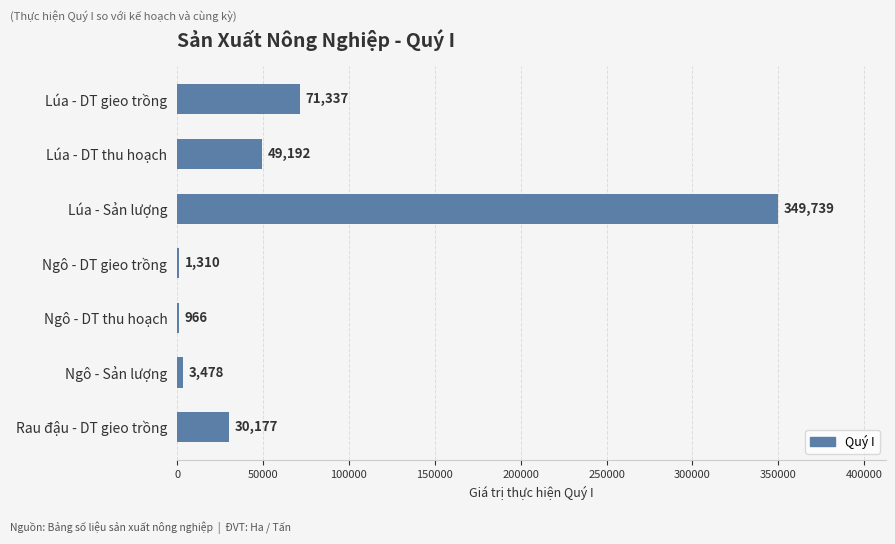

How many series are shown in this chart?

1